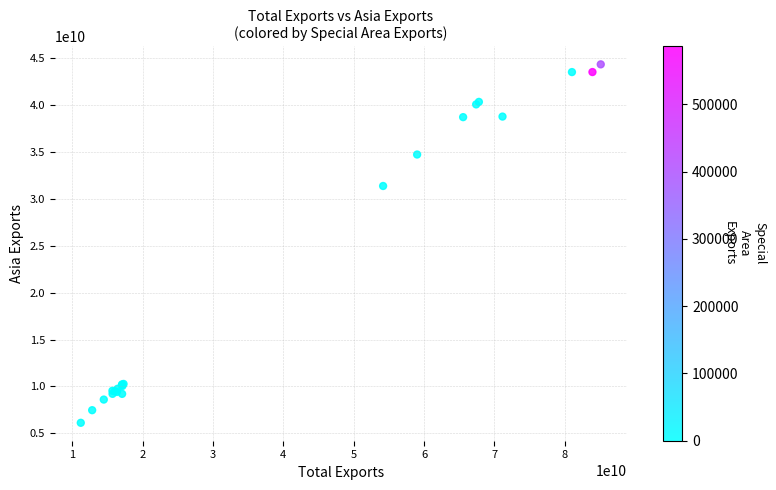

What Y value in the scatter plot is closest to 25245163947?

31390782159